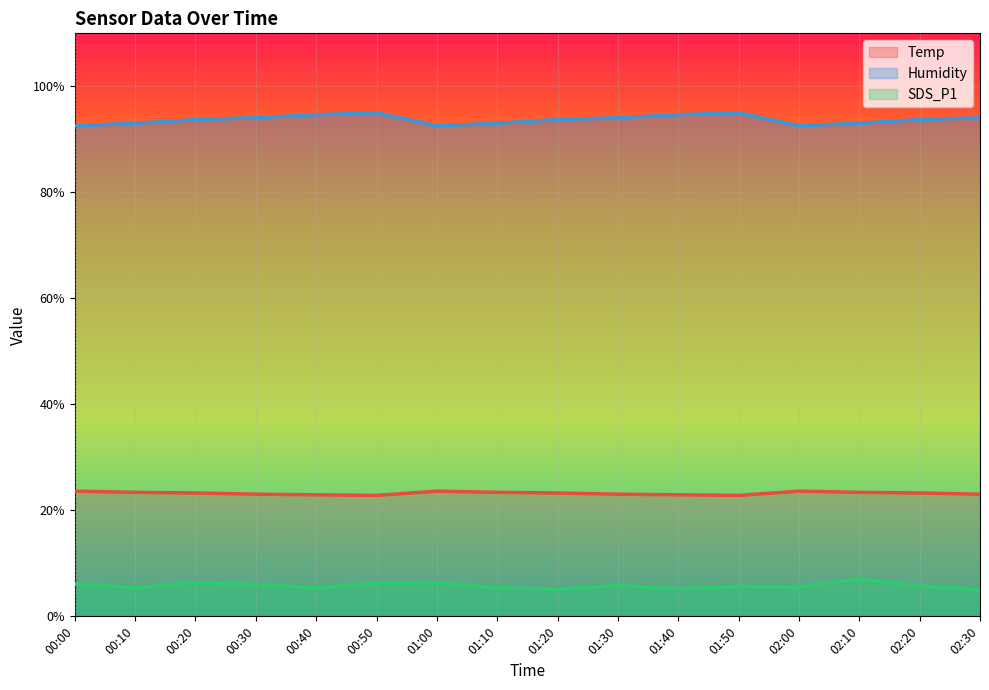

What is the sum of the Temp values at 01:40 and 01:50?

45.7